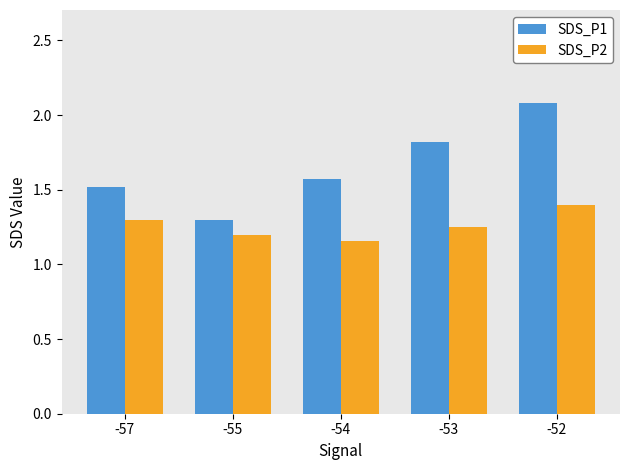

What is the maximum value shown in the chart?

2.1